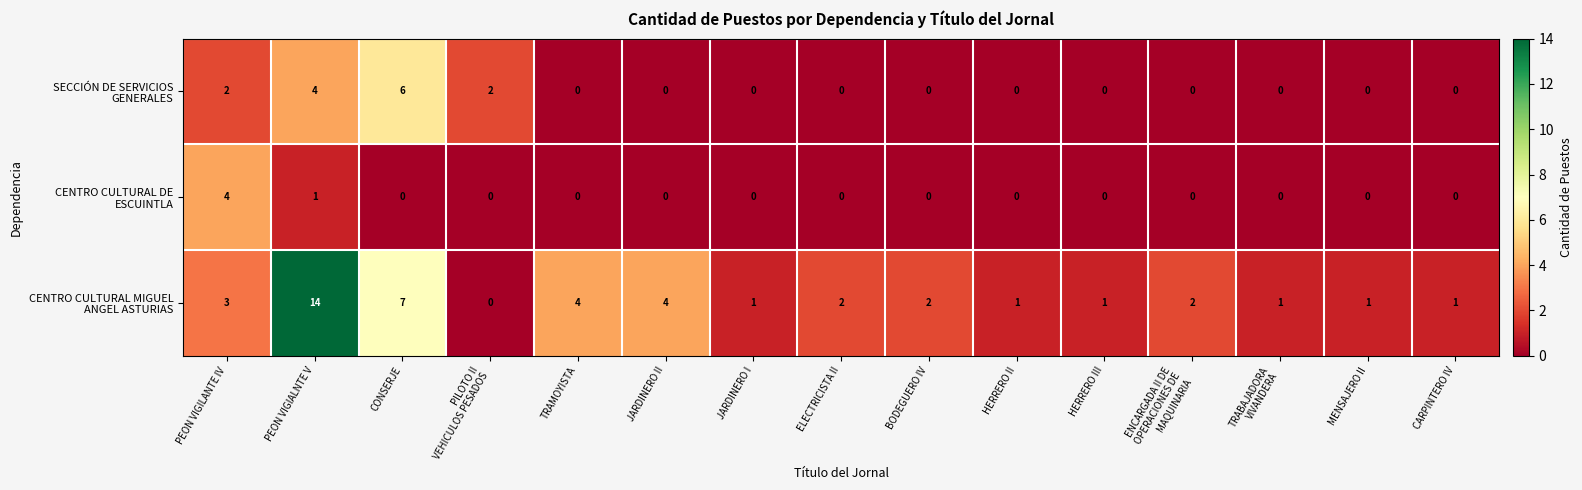

What is the maximum value shown in the chart?

14